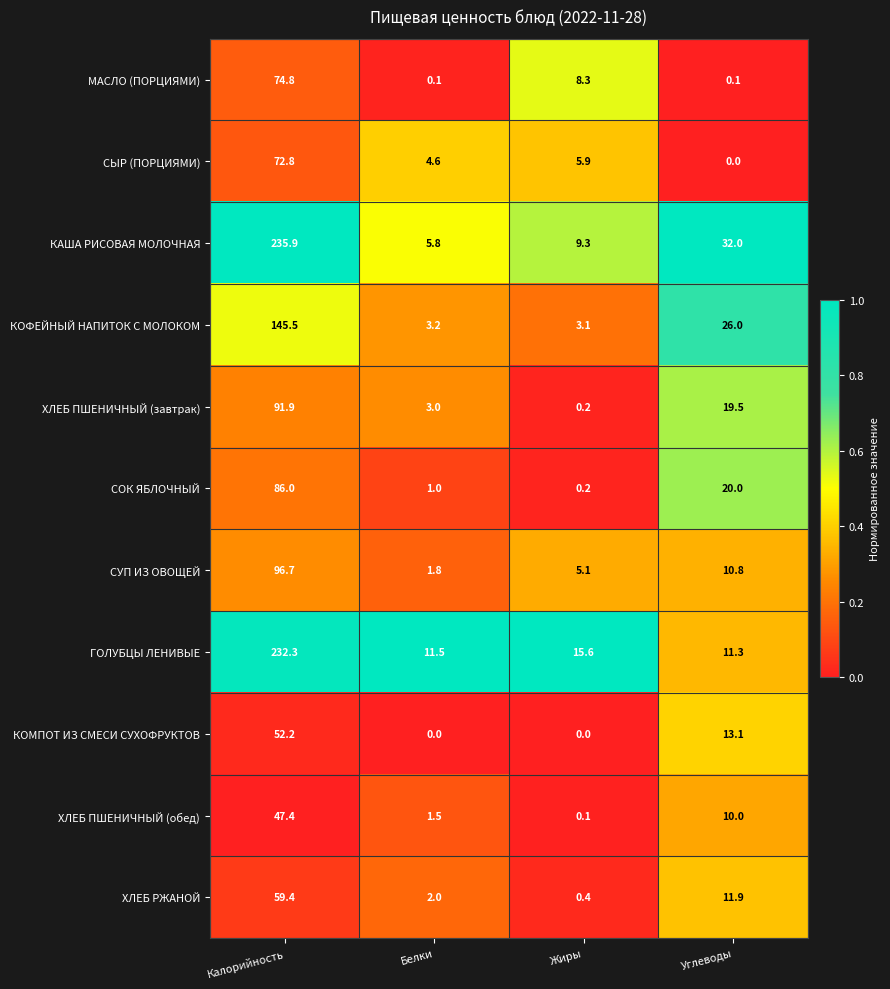

The КОМПОТ ИЗ СМЕСИ СУХОФРУКТОВ series shows 52.2 at Калорийность. True or false?

True